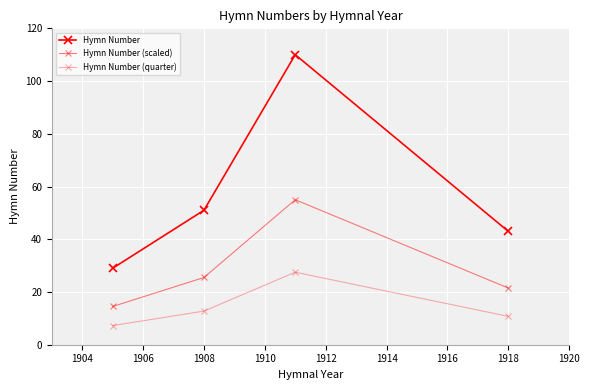

Does the chart have visible grid lines?

Yes